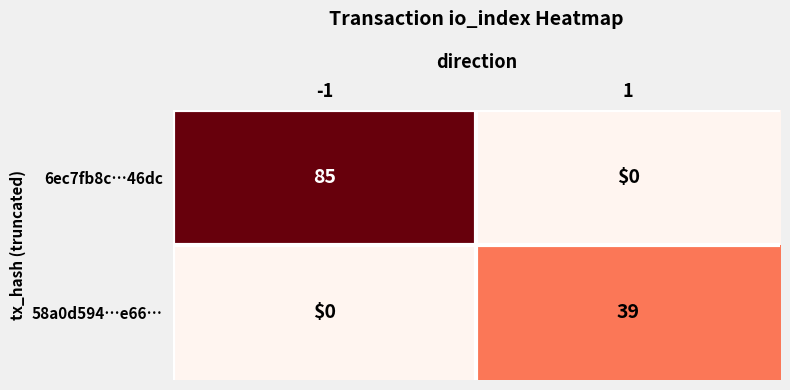

Which series changed the most between -1 and 1?

6ec7fb8c…46dc